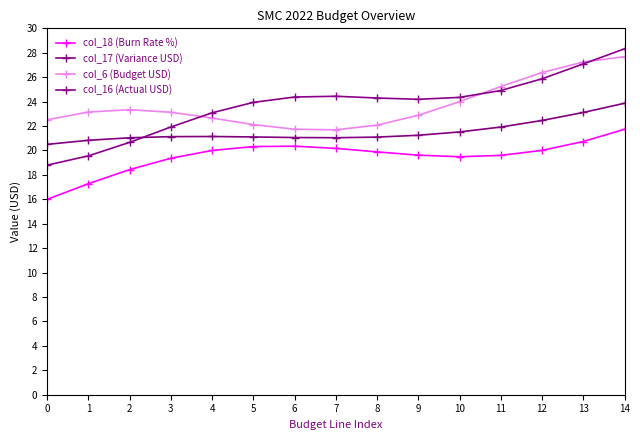

What is the maximum value for col_18 (Burn Rate %)?

21.7